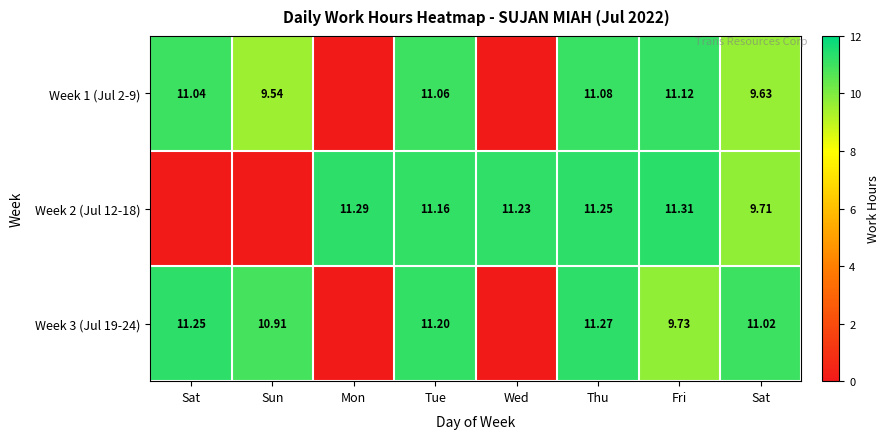

At which category is the sum across all series the highest?

Thu